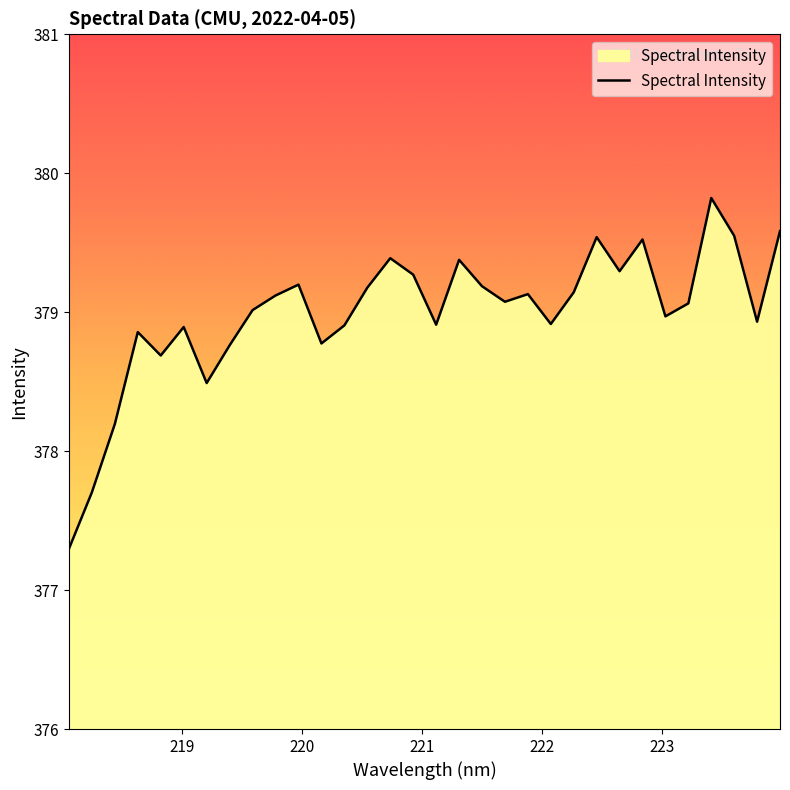

What is the minimum value shown in the chart?

377.3